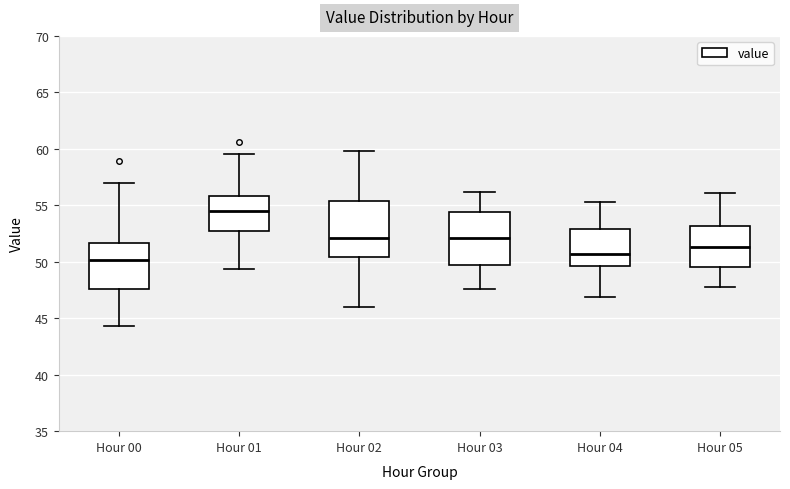

Where is the lower edge of the box for Hour 03 on the y-axis? The values are not printed on the chart, so give them approximately, as read against the axis.

49.5